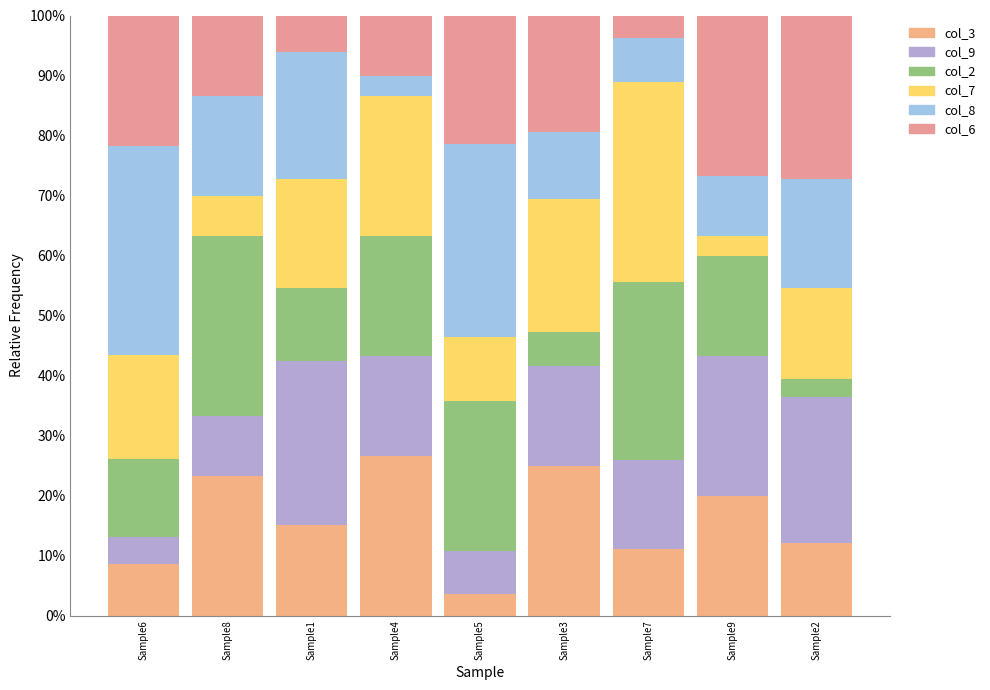

Which series changed the most between Sample6 and Sample4?

col_8